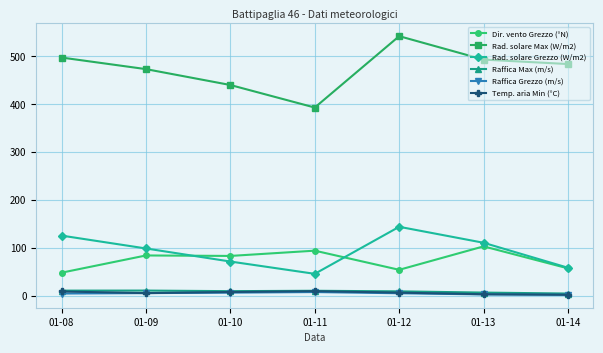

True or false: Dir. vento Grezzo (°N) and Raffica Max (m/s) intersect in this chart.

False